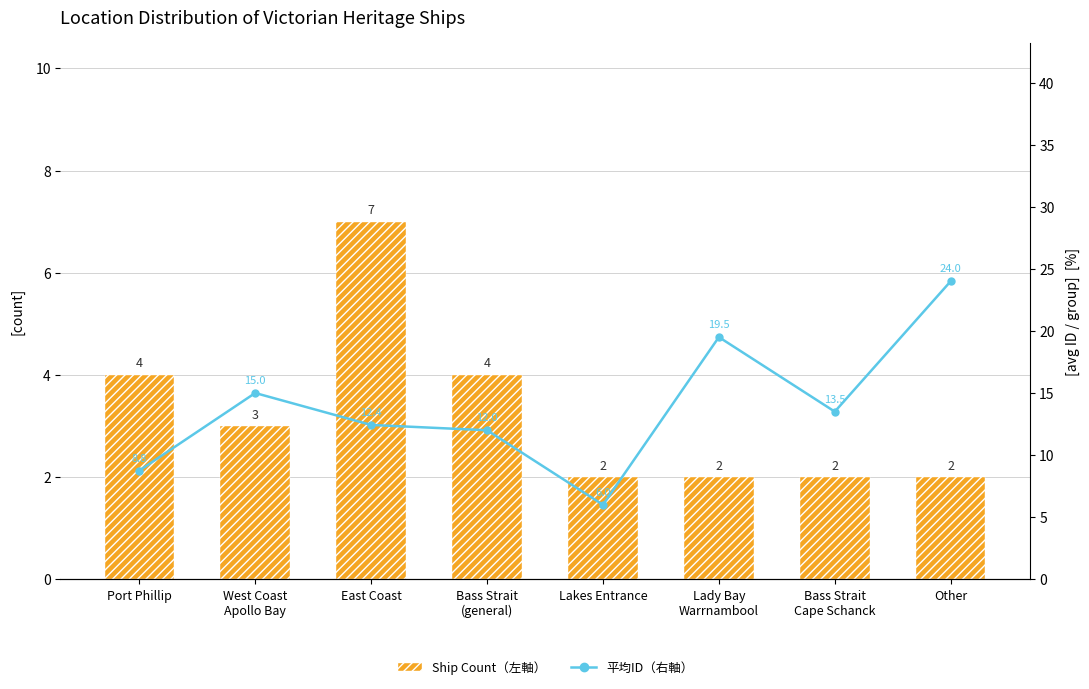

What is the label of the 4th bar from the left?

Bass Strait
(general)